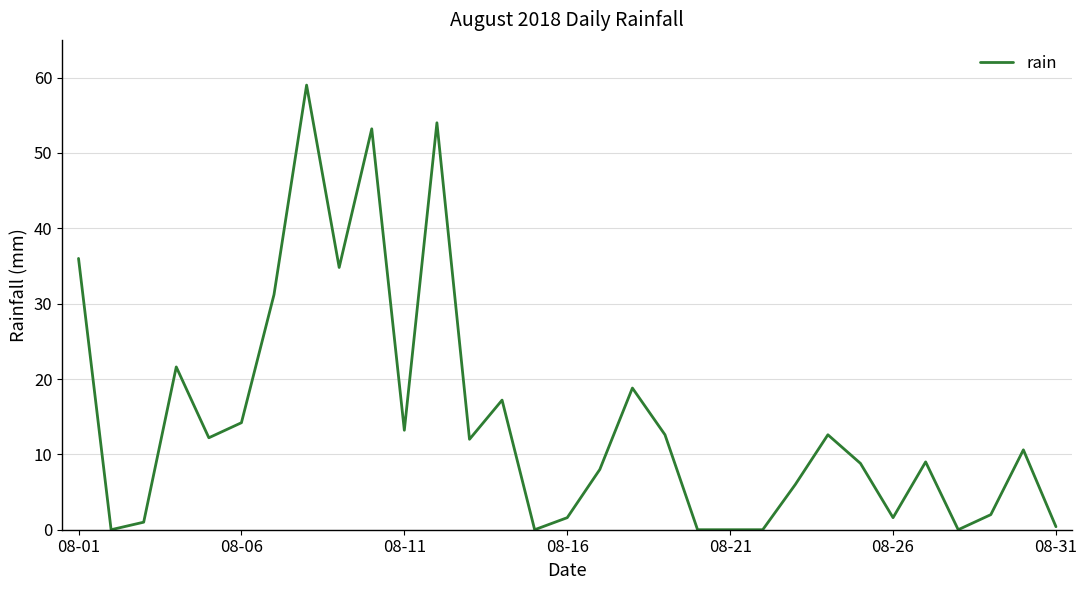

What is the difference between the maximum and minimum values?

59.0